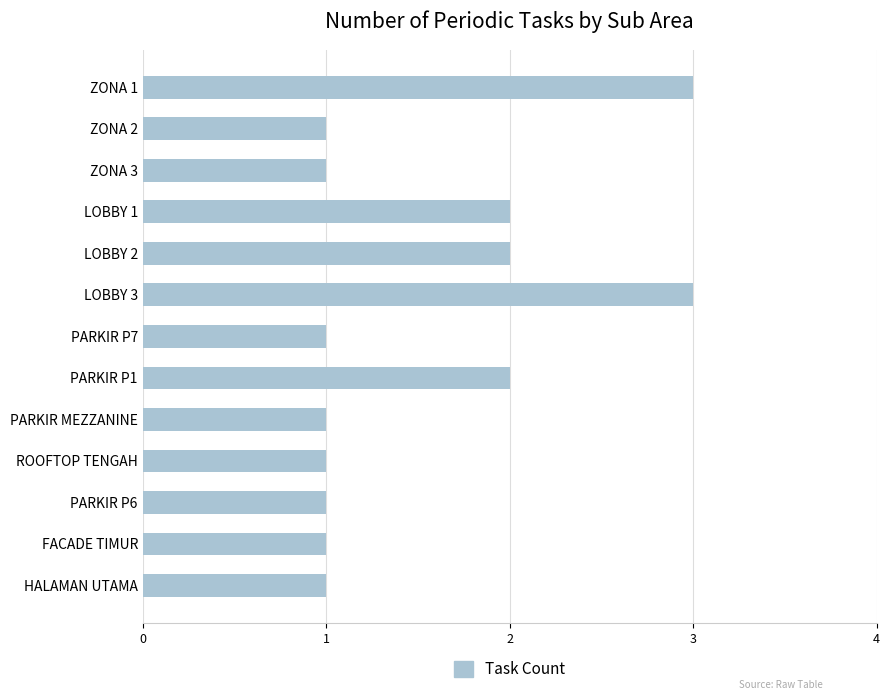

True or false: the data shows 0 at HALAMAN UTAMA.

False